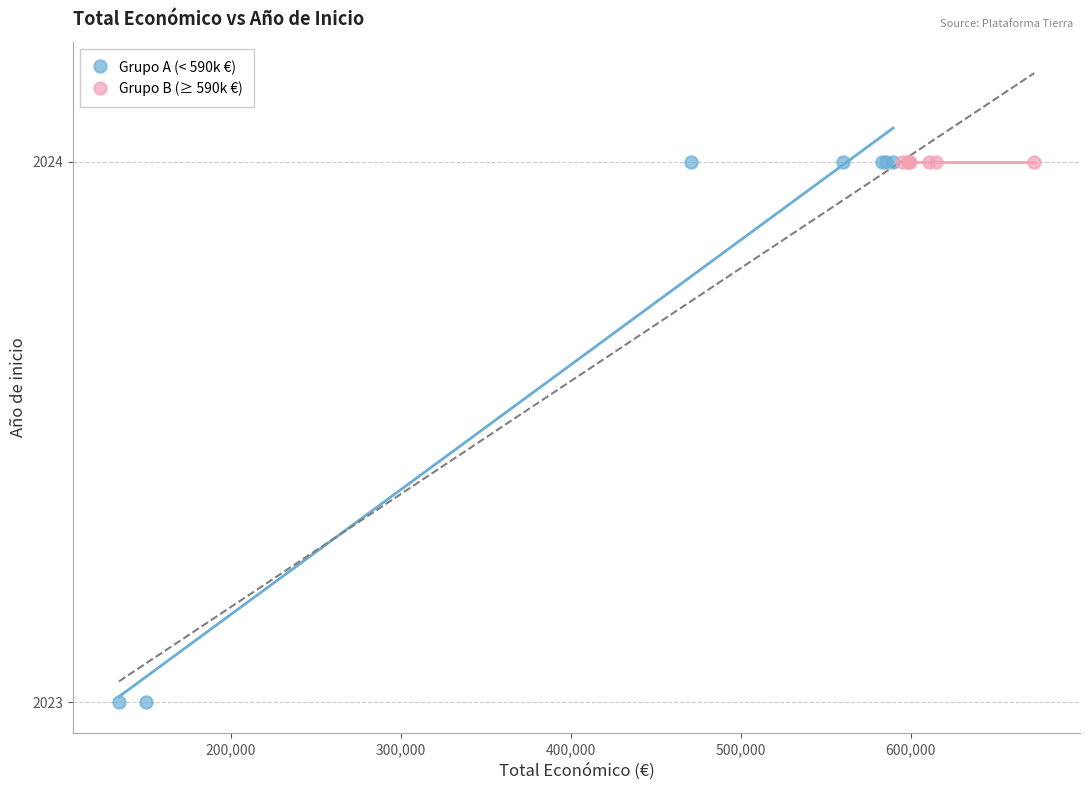

Which series contains the lowest Y value?

Grupo A (< 590k €)